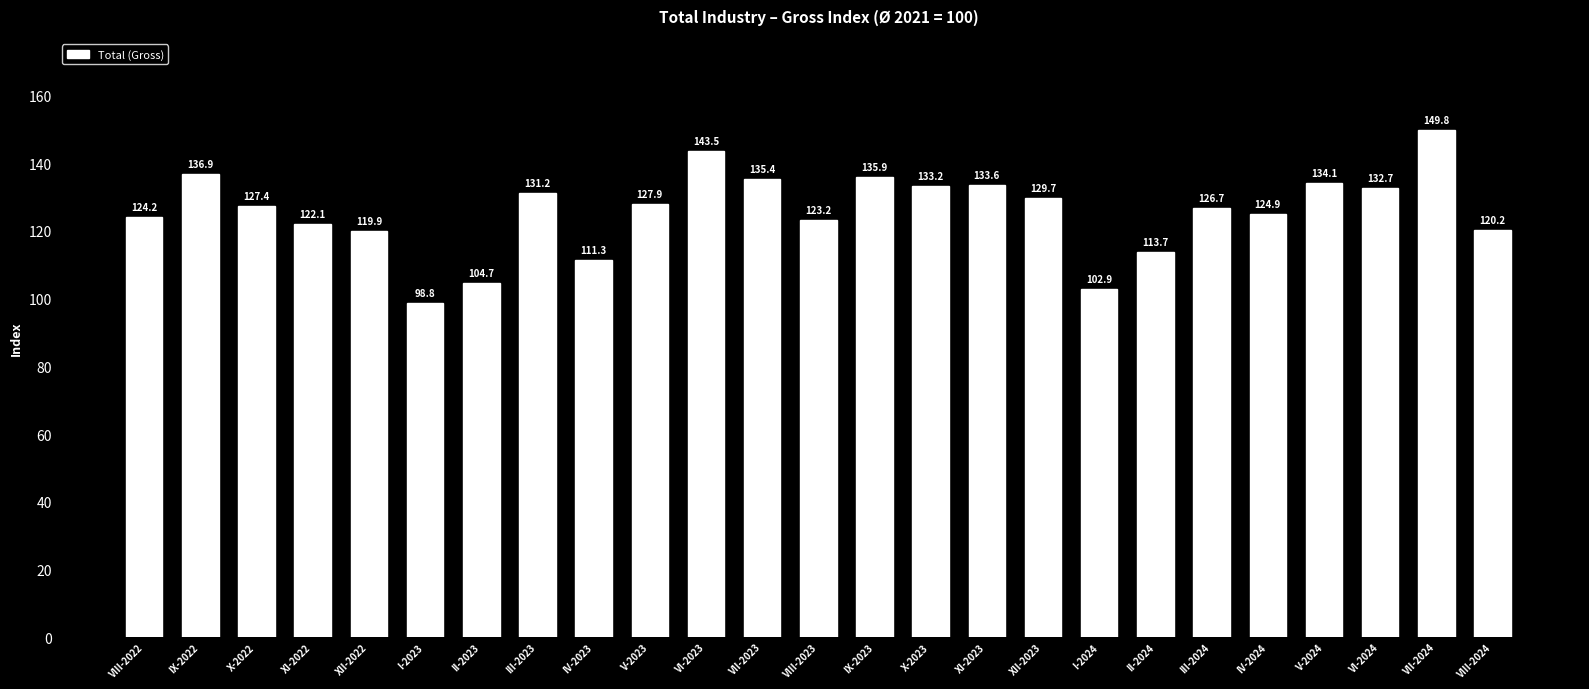

Is it true that the value at IV-2024 is 124.9?

True